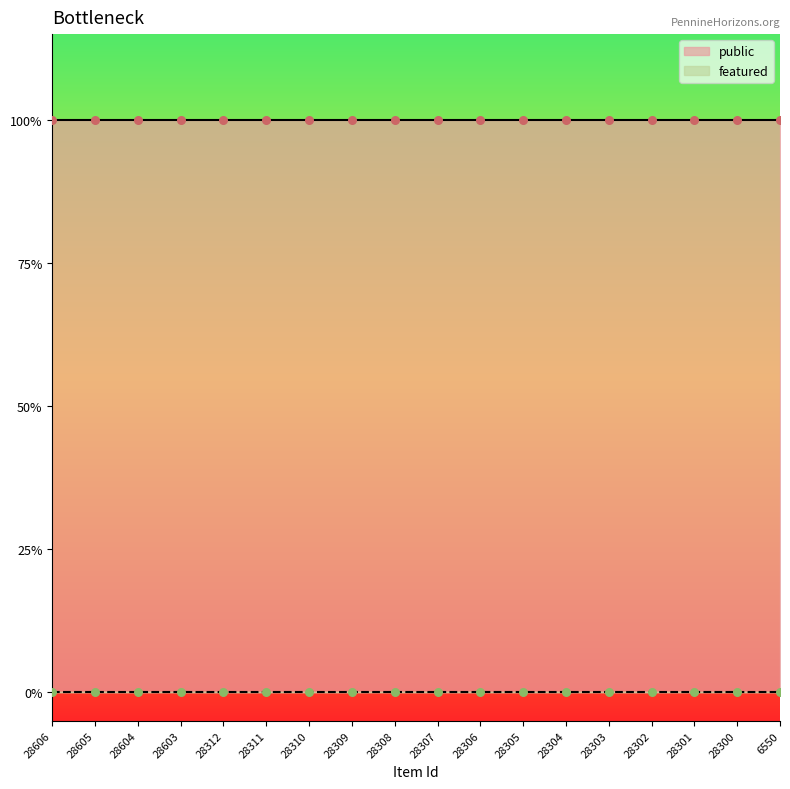

Which series has the largest Y range (max minus min)?

public